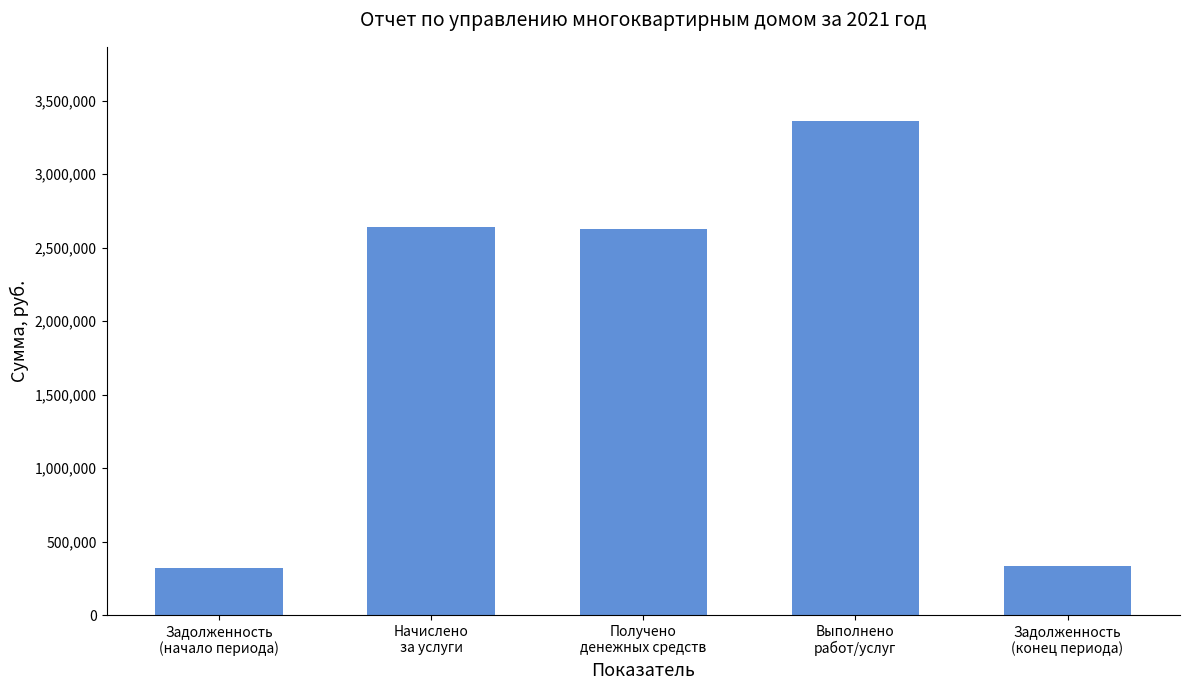

At which label does the data first exceed 2629727?

Начислено
за услуги